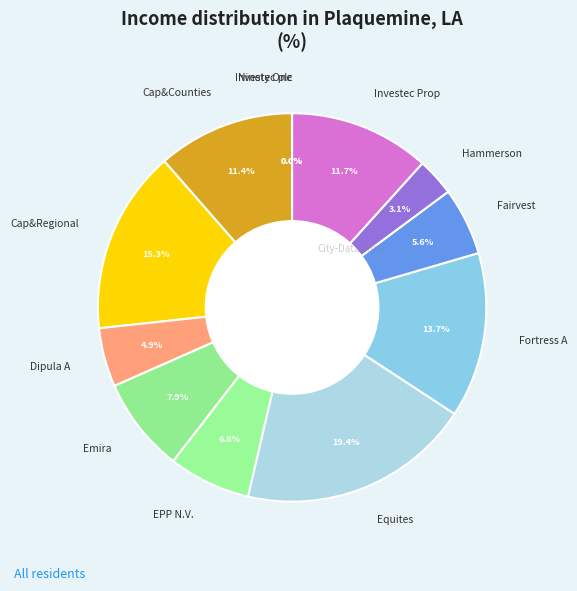

Does any single category account for the majority?

No